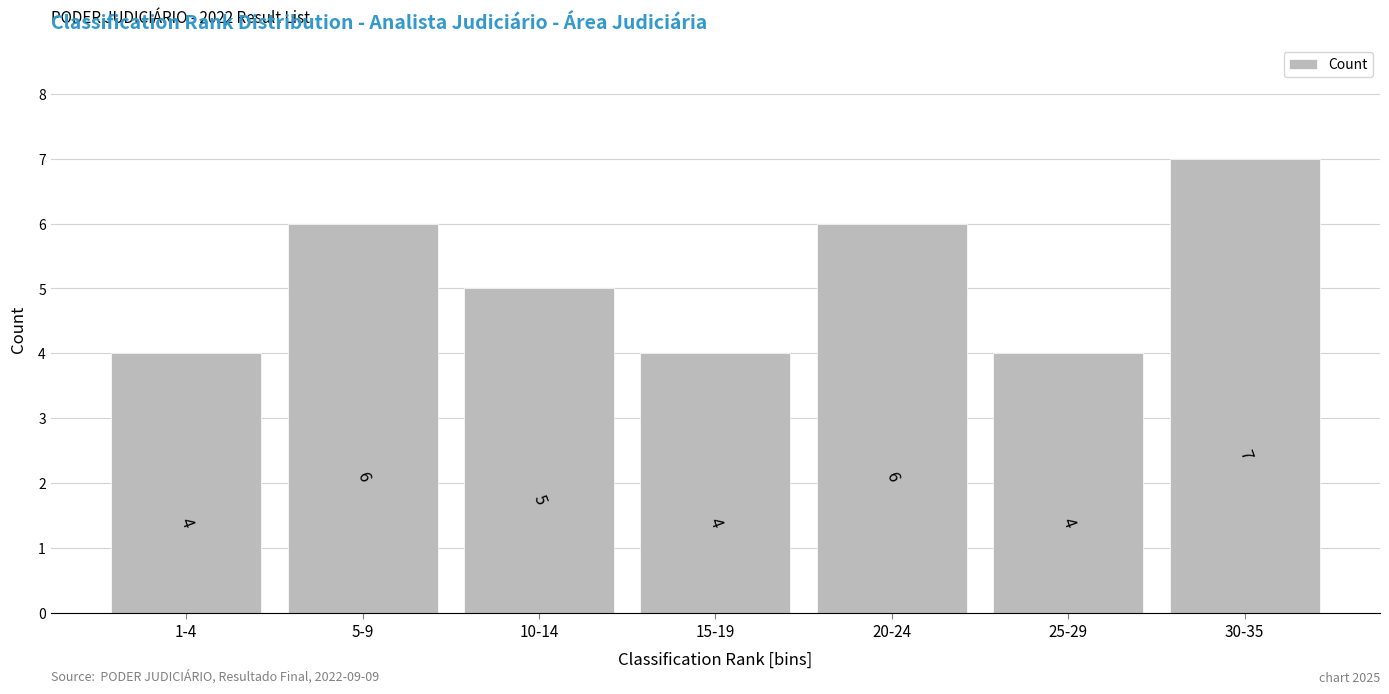

Reading left to right, what are all the values shown in this chart?

1-4=4	5-9=6	10-14=5	15-19=4	20-24=6	25-29=4	30-35=7